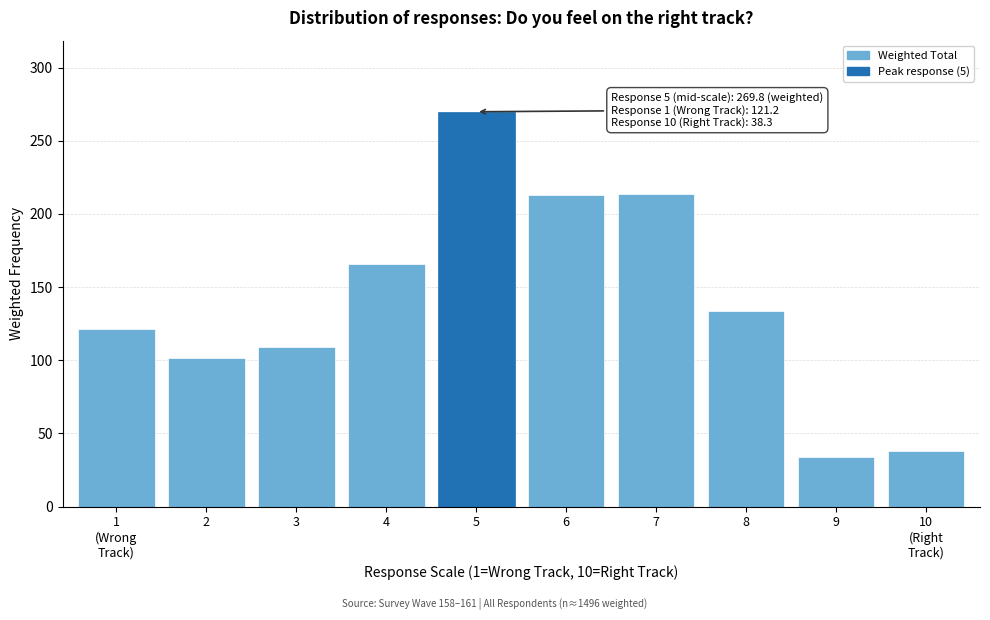

What is the difference between the second highest and second lowest values?

175.3